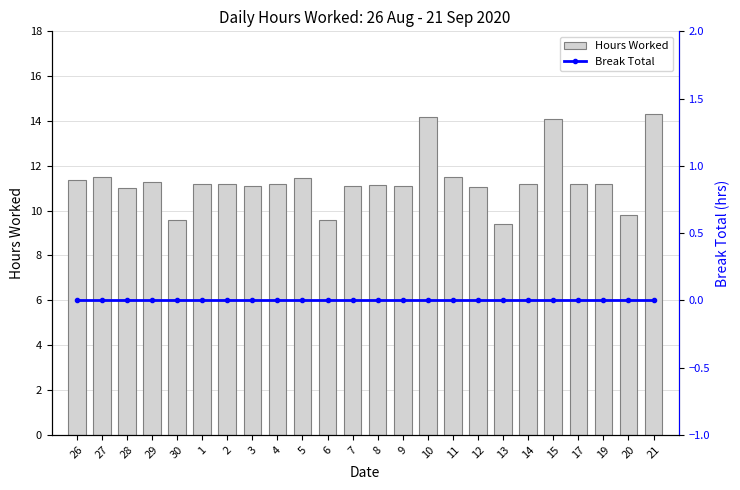

Are the bars grouped side by side (vs. stacked)?

Yes